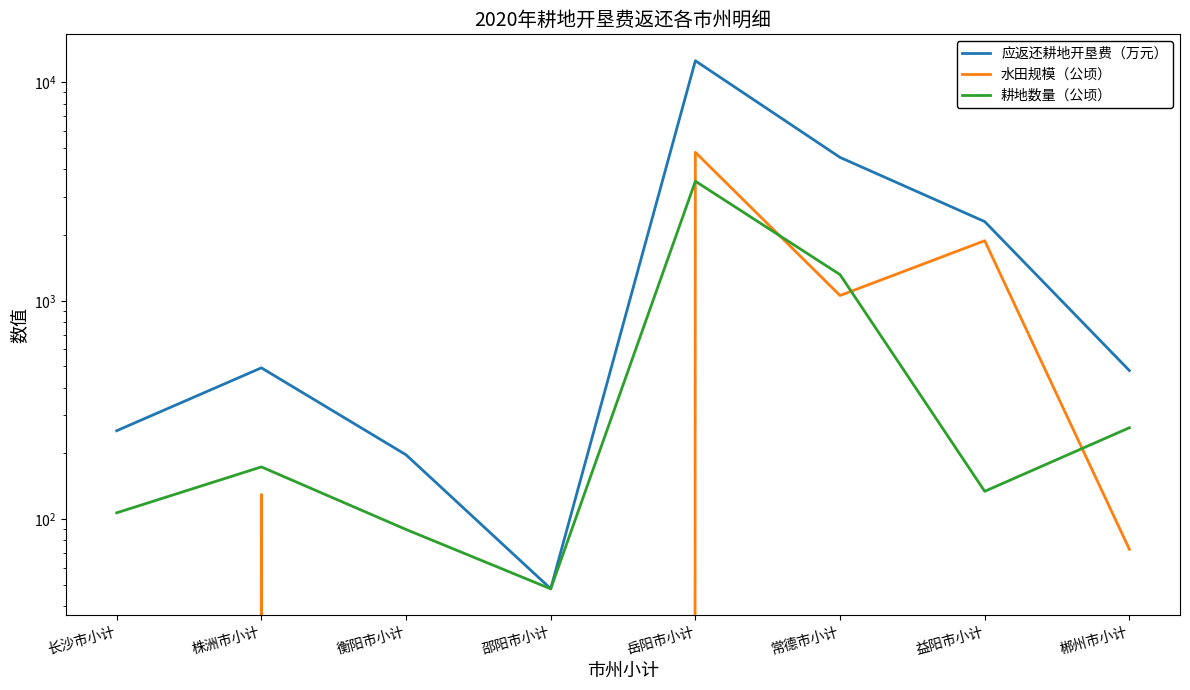

What is the difference between the highest and lowest values at 益阳市小计?

2170.9